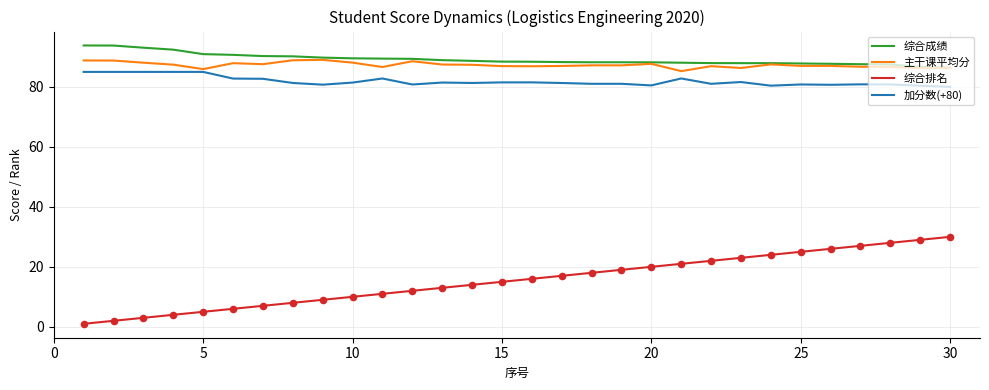

Which series has the widest spread of values?

综合排名